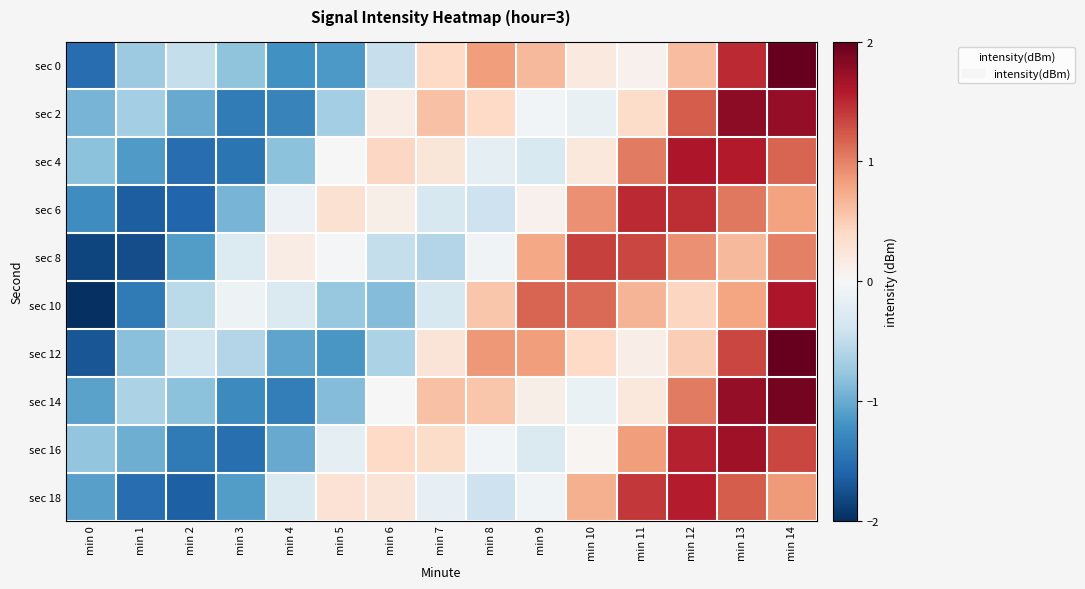

Which has a higher value, min 7 or min 2?

min 7